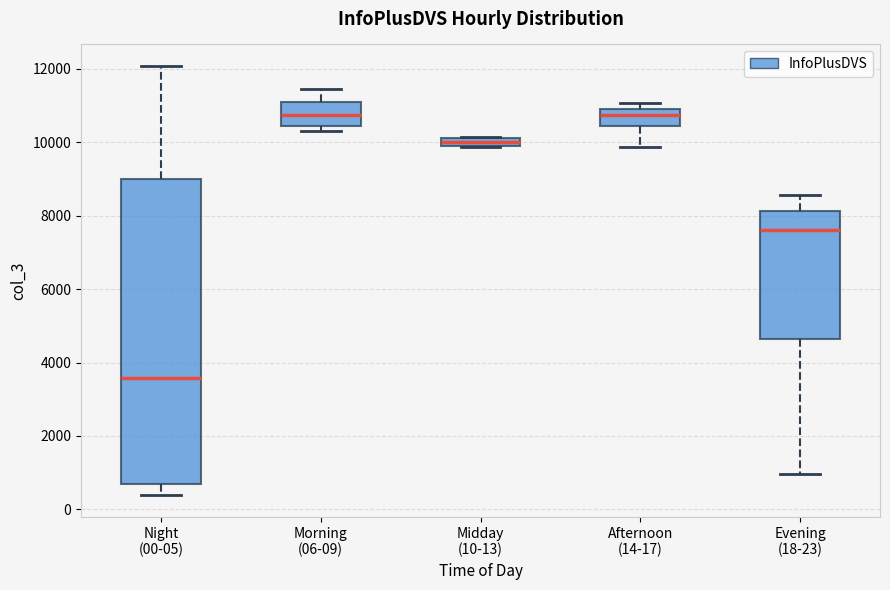

Which box is the tallest, from its lower edge to its upper edge?

Night (00-05)